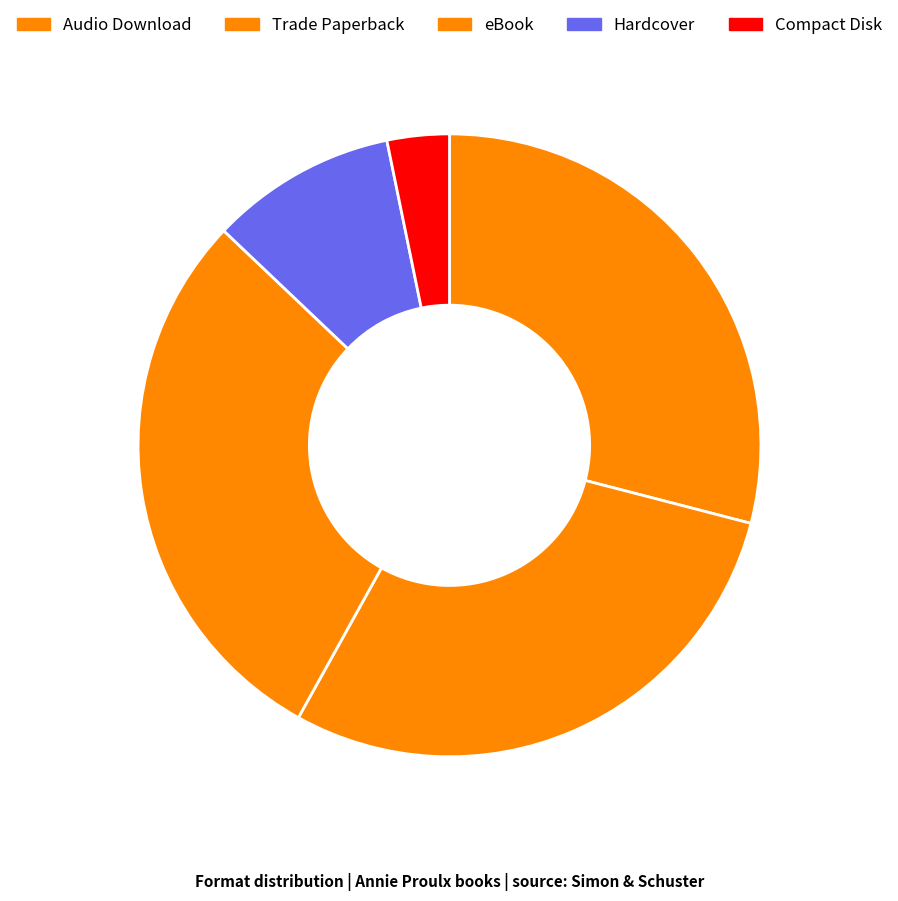

Count the number of slices in the pie.

5